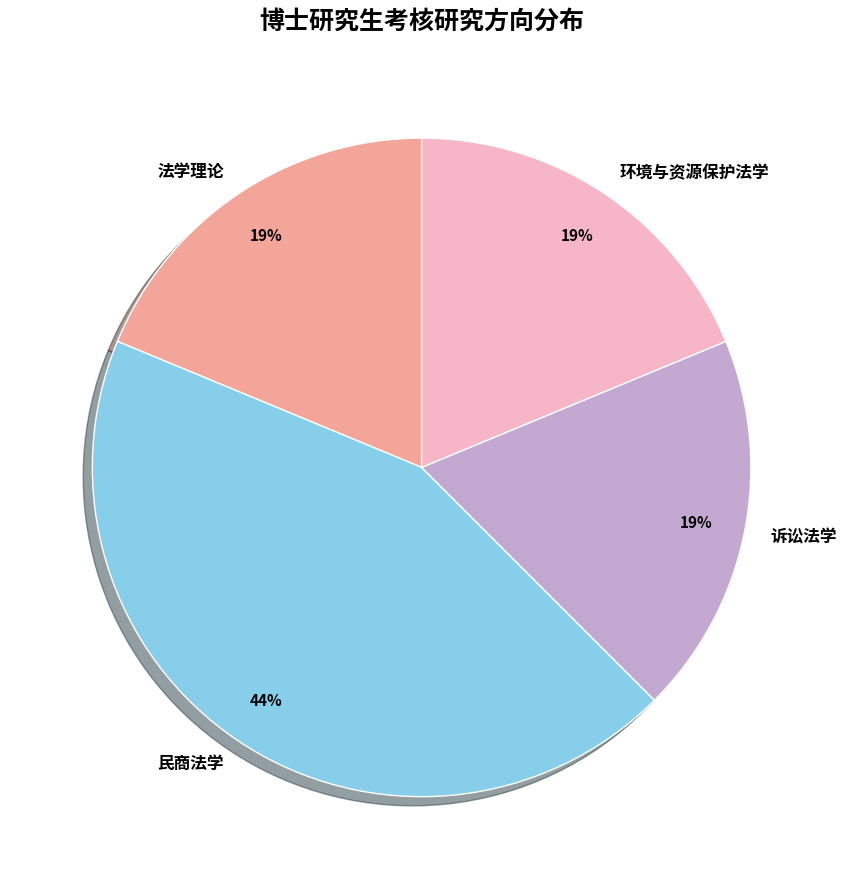

To the nearest percent, what is the difference between the largest and smallest slice percentages?

25%